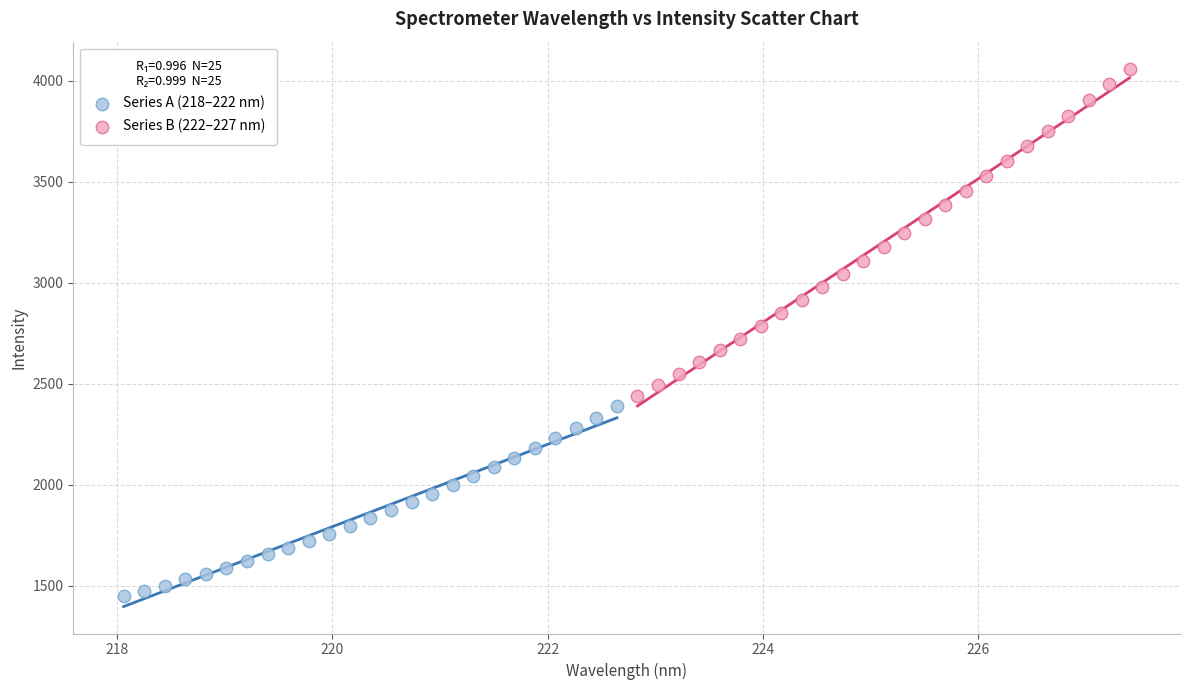

Which series reaches the maximum Y coordinate?

Series B (222–227 nm)